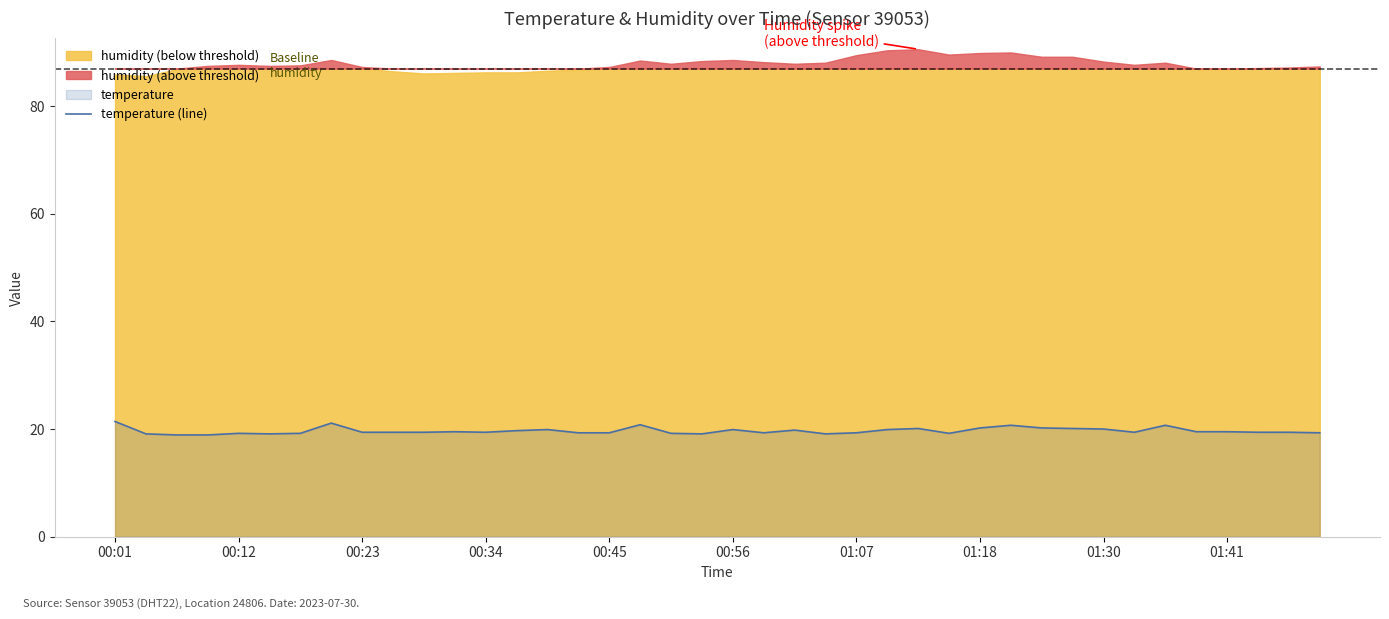

What is the highest value of the temperature (line) series?

21.4